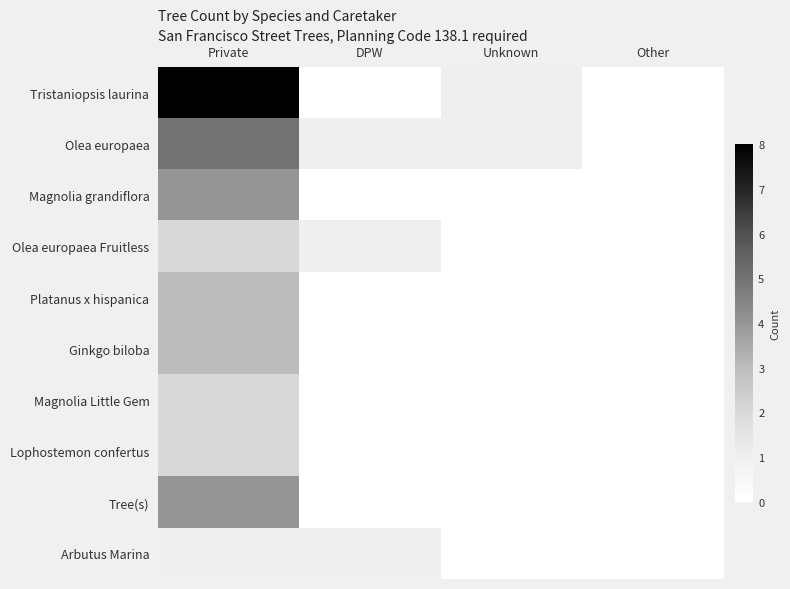

How many data points does each series have?

4